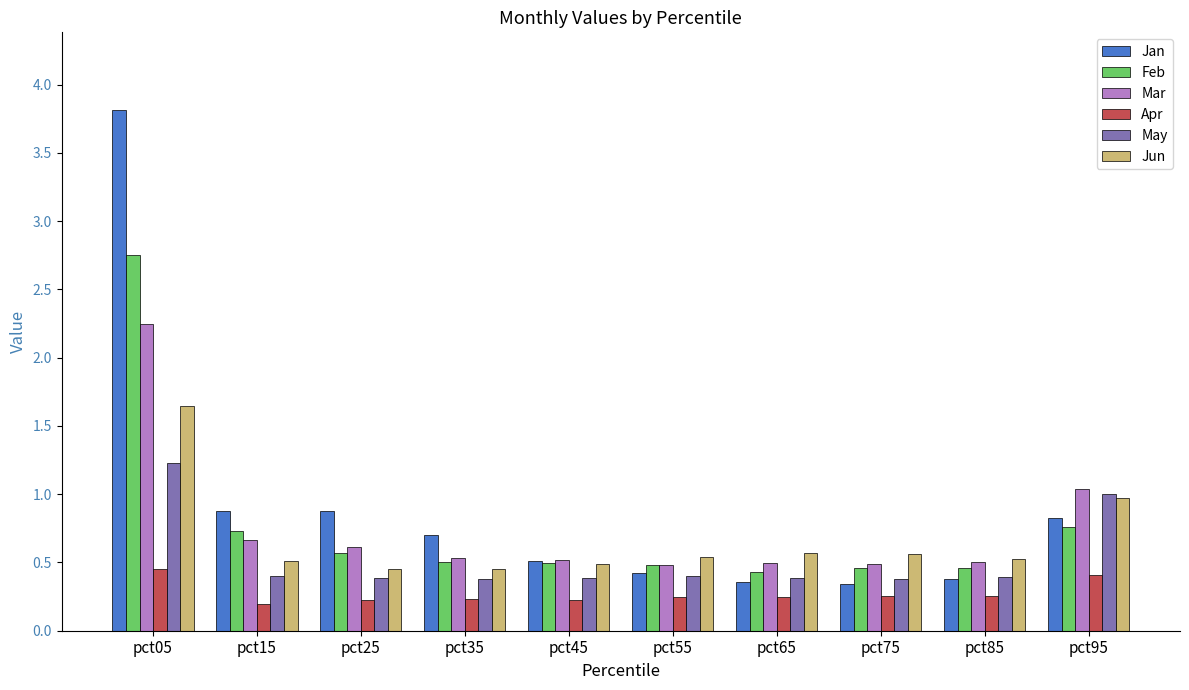

At which category is the sum across all series the highest?

pct05